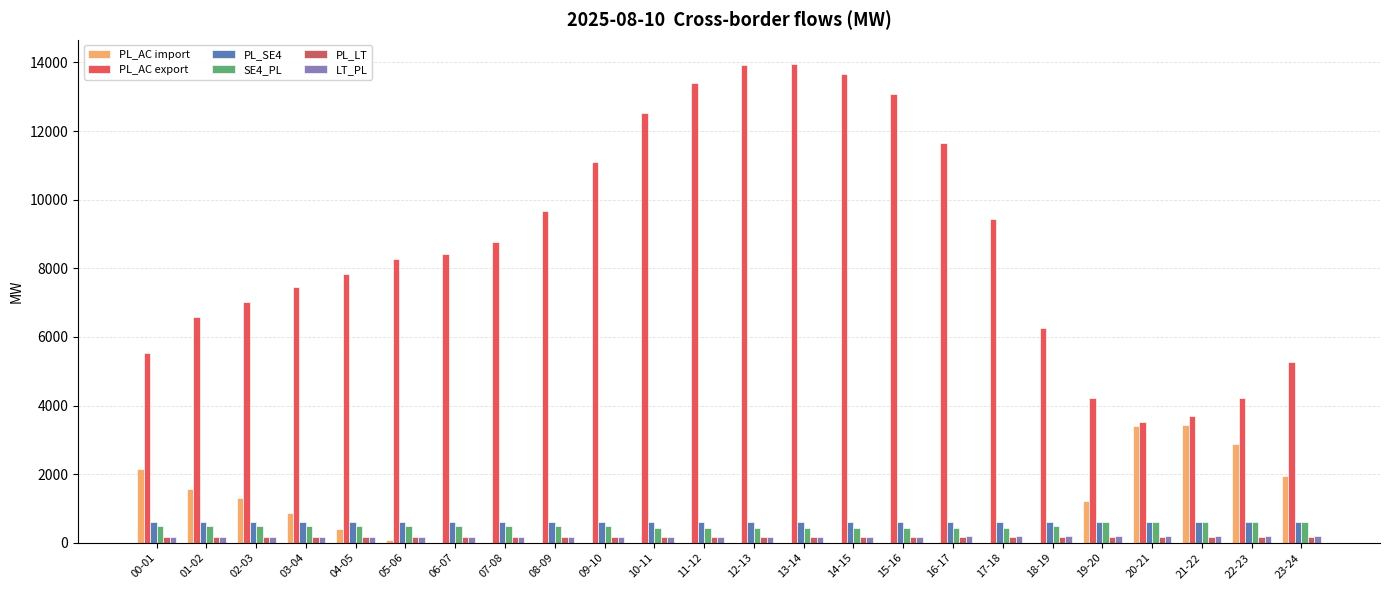

Are the bars grouped side by side (vs. stacked)?

Yes